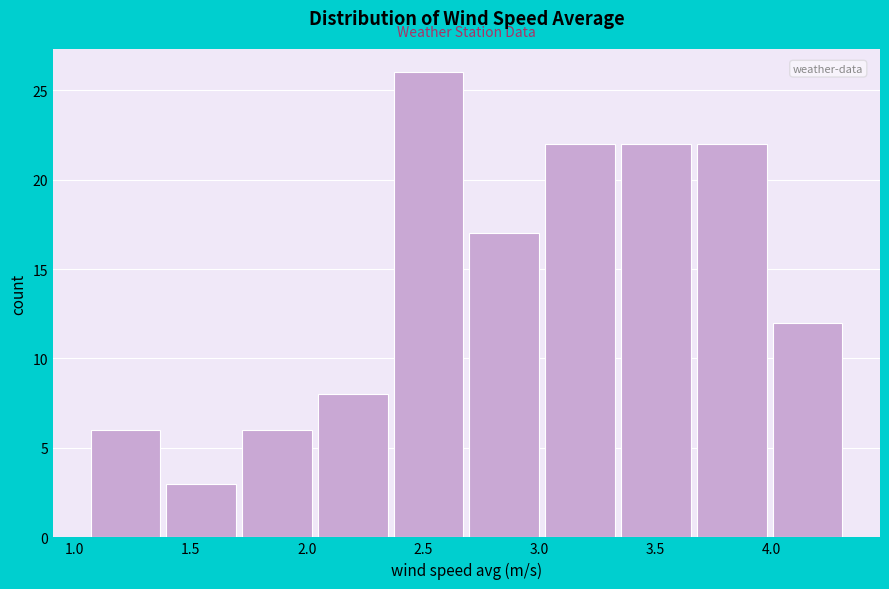

Which range on the x-axis has the tallest bar?

2.35 to 2.70